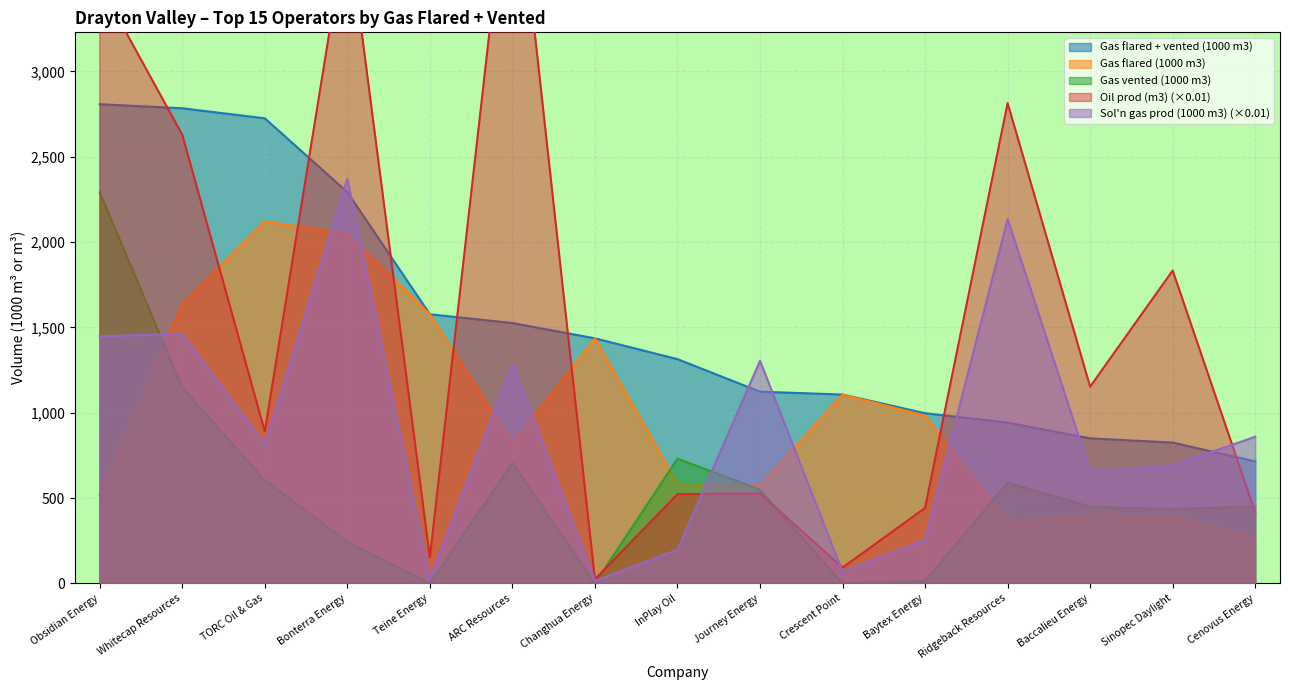

What is the maximum value for Sol'n gas prod (1000 m3)?

2370.7